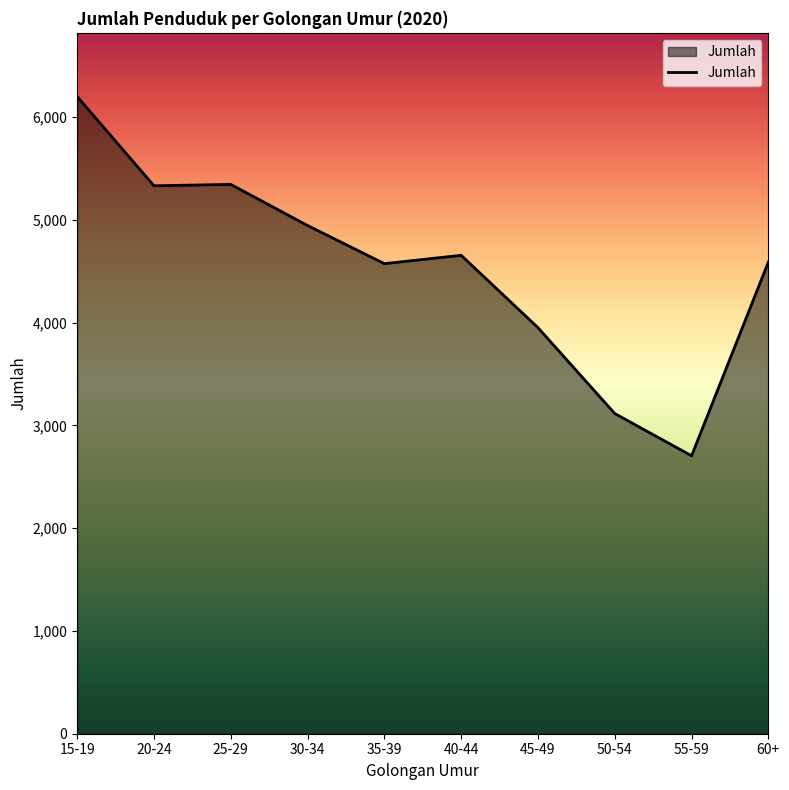

Is it true that the value at 55-59 is 2705?

True